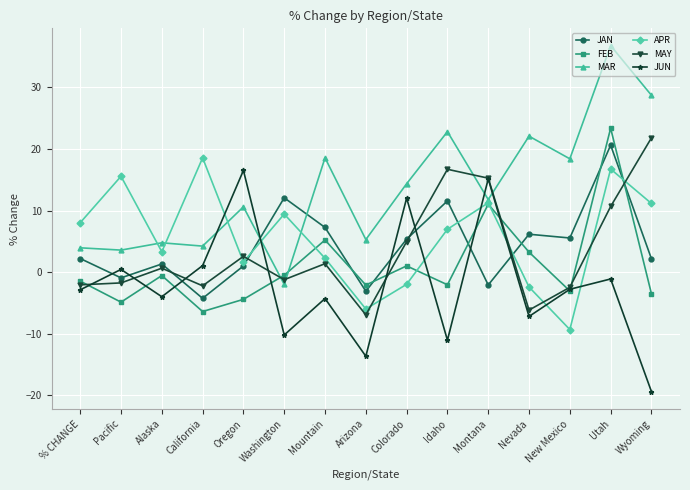

True or false: JAN has a value of -4.3 at California.

True